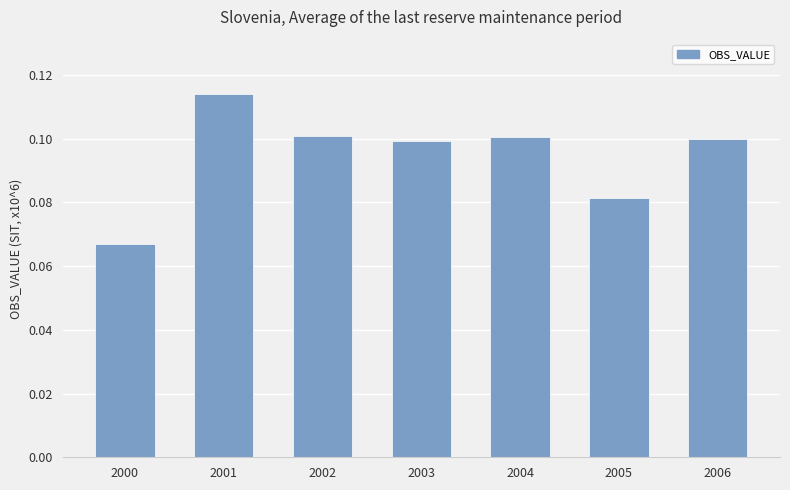

True or false: the data shows 0.1 at 2003.

True